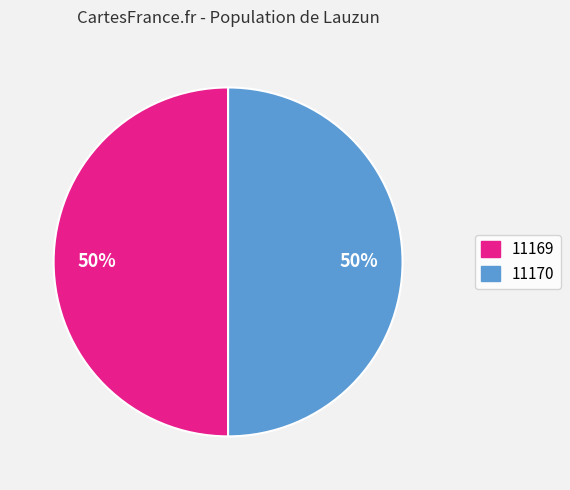

What percentage is the 11169 slice, to the nearest percent?

50%